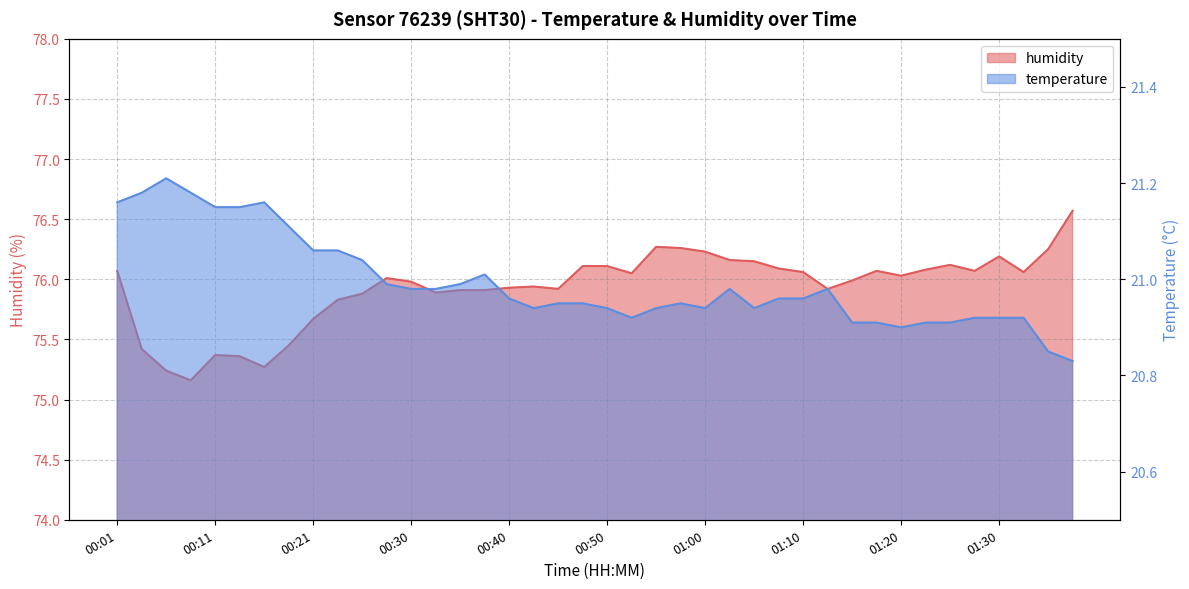

What is the label of the 13th point from the left?

00:30